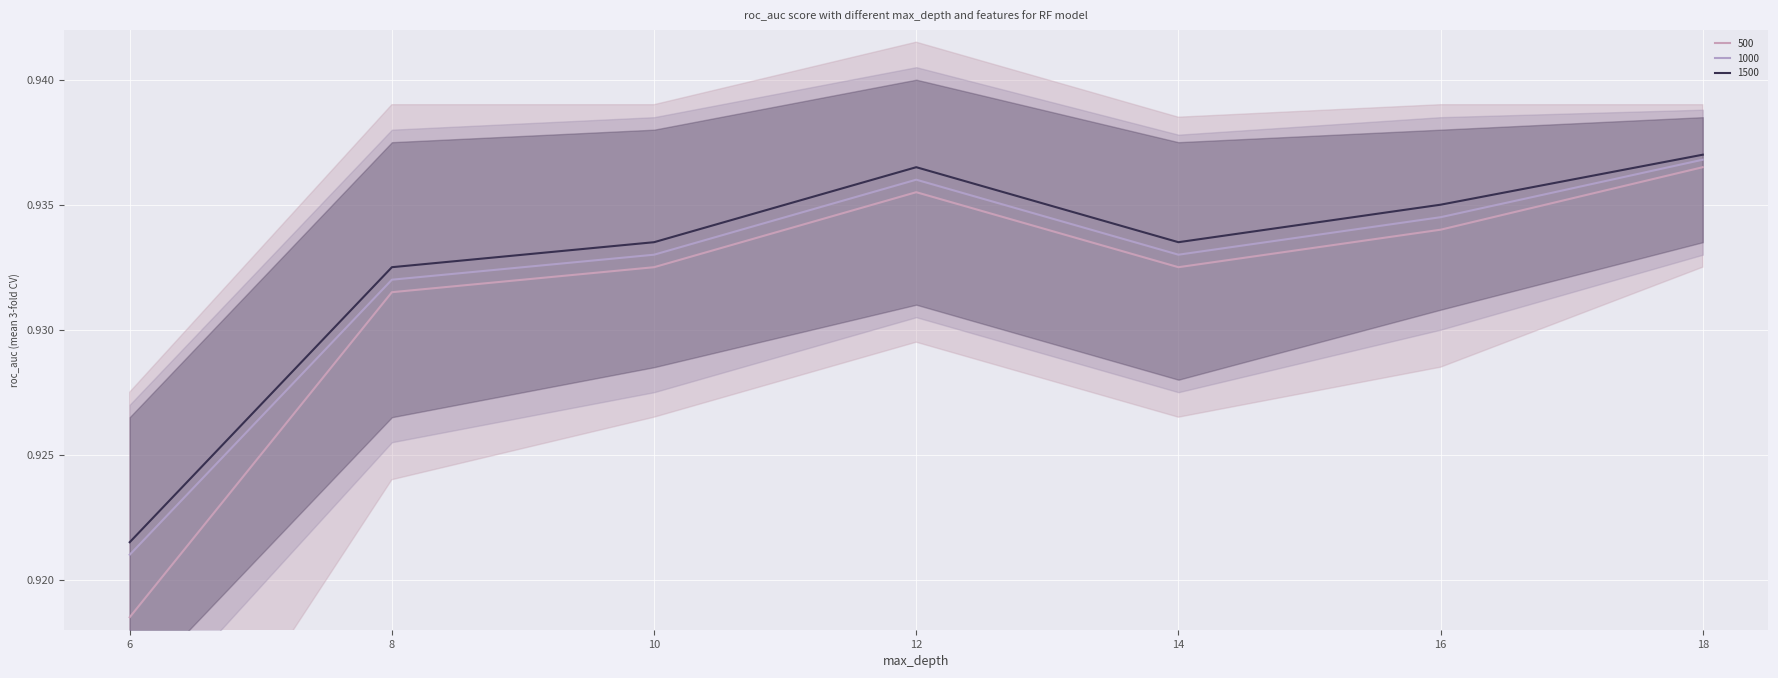

How many 1500 values are between 0 and 1?

7